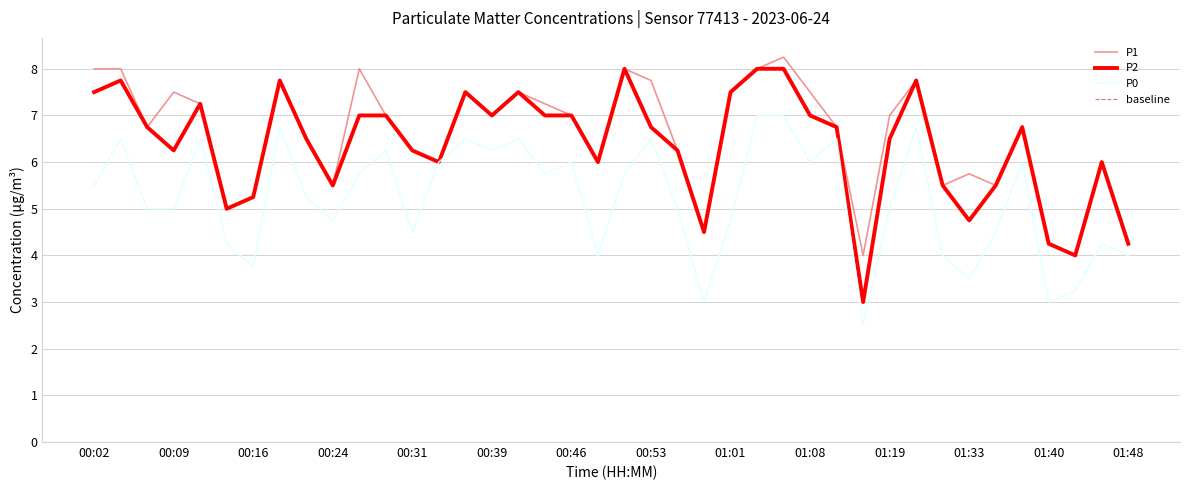

Reading right to left, extract all data points from this chart.

P1: 01:48=4.2	01:45=6.0	01:43=4.0	01:40=4.2	01:38=6.8	01:35=5.5	01:33=5.8	01:30=5.5	01:22=7.8	01:19=7.0	01:13=4.0	01:11=6.8	01:08=7.5	01:06=8.2	01:03=8.0	01:01=7.5	00:58=4.5	00:56=6.2	00:53=7.8	00:51=8.0	00:48=6.0	00:46=7.0	00:43=7.2	00:41=7.5	00:39=7.0	00:36=7.5	00:34=6.0	00:31=6.2	00:29=7.0	00:26=8.0	00:24=5.5	00:21=6.5	00:19=7.8	00:16=5.2	00:14=5.0	00:11=7.2	00:09=7.5	00:07=6.8	00:04=8.0	00:02=8.0
P2: 01:48=4.2	01:45=6.0	01:43=4.0	01:40=4.2	01:38=6.8	01:35=5.5	01:33=4.8	01:30=5.5	01:22=7.8	01:19=6.5	01:13=3.0	01:11=6.8	01:08=7.0	01:06=8.0	01:03=8.0	01:01=7.5	00:58=4.5	00:56=6.2	00:53=6.8	00:51=8.0	00:48=6.0	00:46=7.0	00:43=7.0	00:41=7.5	00:39=7.0	00:36=7.5	00:34=6.0	00:31=6.2	00:29=7.0	00:26=7.0	00:24=5.5	00:21=6.5	00:19=7.8	00:16=5.2	00:14=5.0	00:11=7.2	00:09=6.2	00:07=6.8	00:04=7.8	00:02=7.5
P0: 01:48=4.0	01:45=4.2	01:43=3.2	01:40=3.0	01:38=6.0	01:35=4.5	01:33=3.5	01:30=4.0	01:22=6.8	01:19=5.0	01:13=2.5	01:11=6.5	01:08=6.0	01:06=7.0	01:03=7.0	01:01=4.8	00:58=3.0	00:56=5.0	00:53=6.5	00:51=5.8	00:48=4.0	00:46=6.0	00:43=5.8	00:41=6.5	00:39=6.2	00:36=6.5	00:34=6.0	00:31=4.5	00:29=6.2	00:26=5.8	00:24=4.8	00:21=5.2	00:19=6.8	00:16=3.8	00:14=4.2	00:11=6.5	00:09=5.0	00:07=5.0	00:04=6.5	00:02=5.5